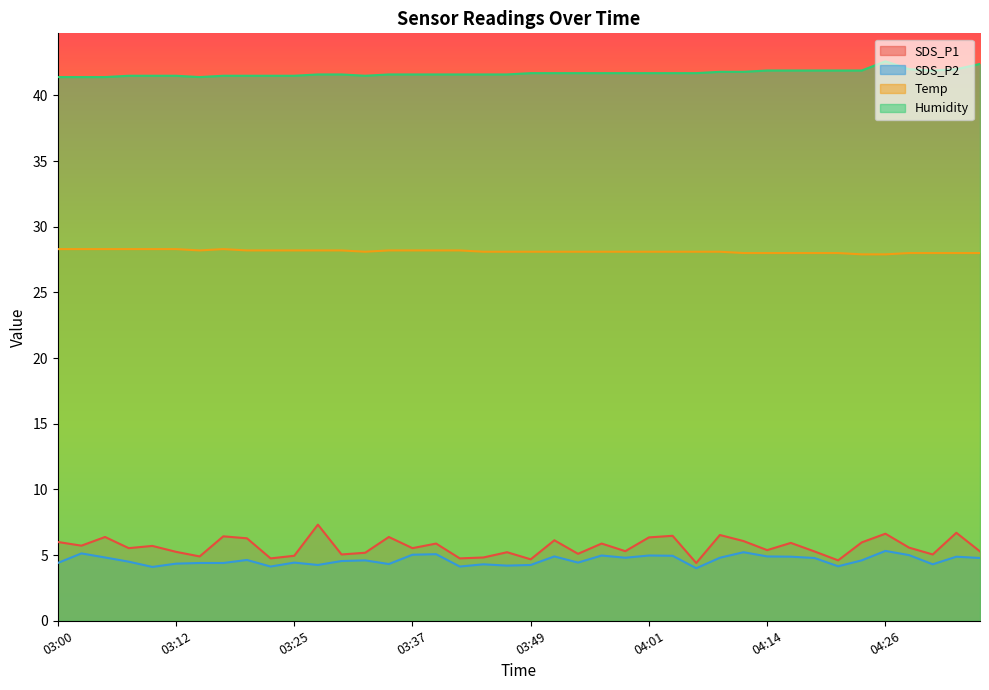

Does the chart have visible grid lines?

No